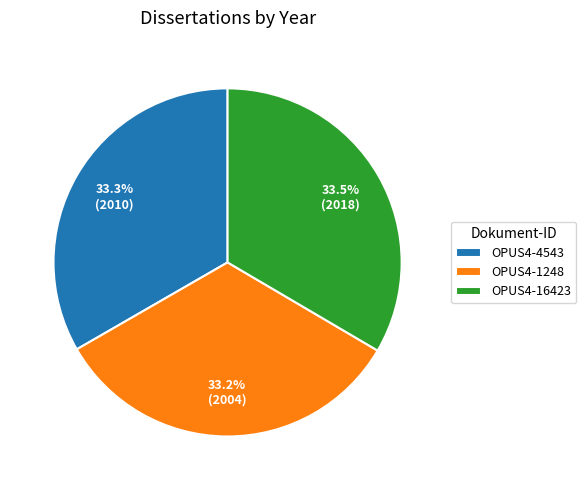

Is OPUS4-16423 the majority of the pie?

No